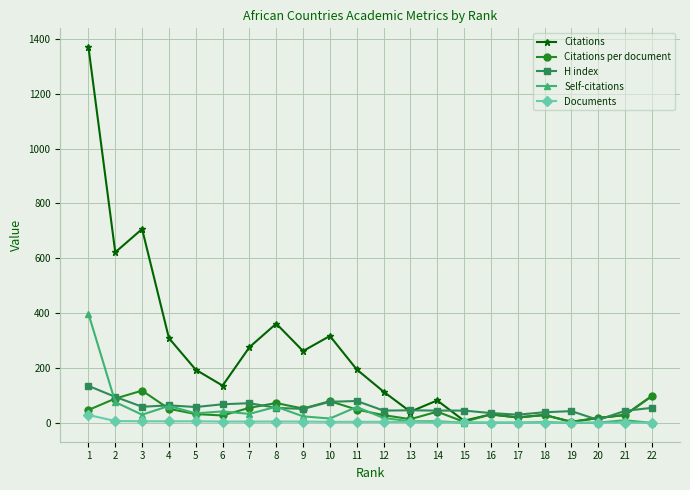

Between 3 and 21, which series saw the biggest shift?

Citations